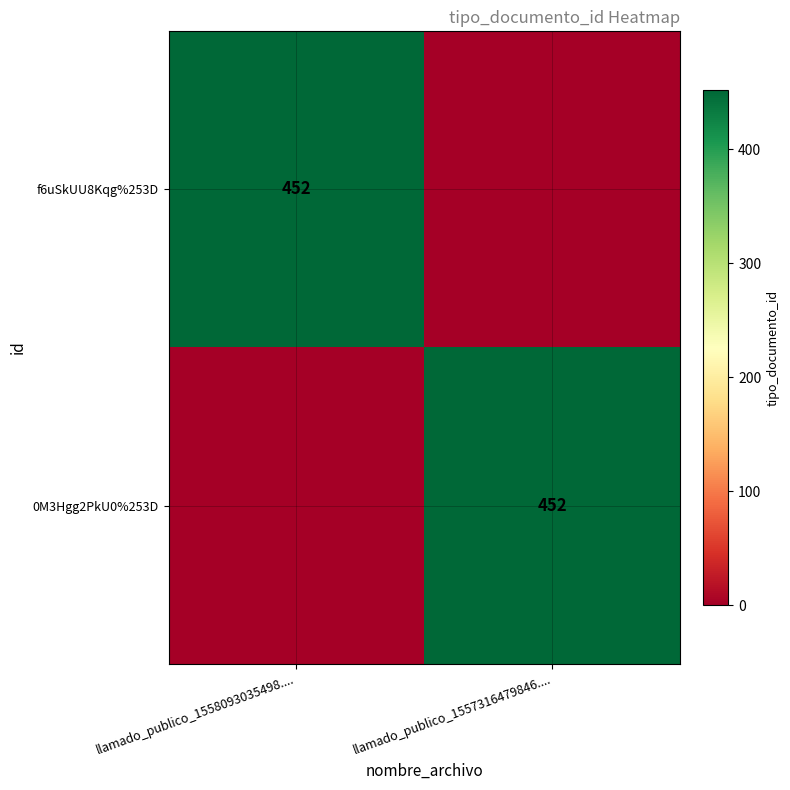

The 0M3Hgg2PkU0%253D series shows 678 at llamado_publico_1557316479846..... True or false?

False